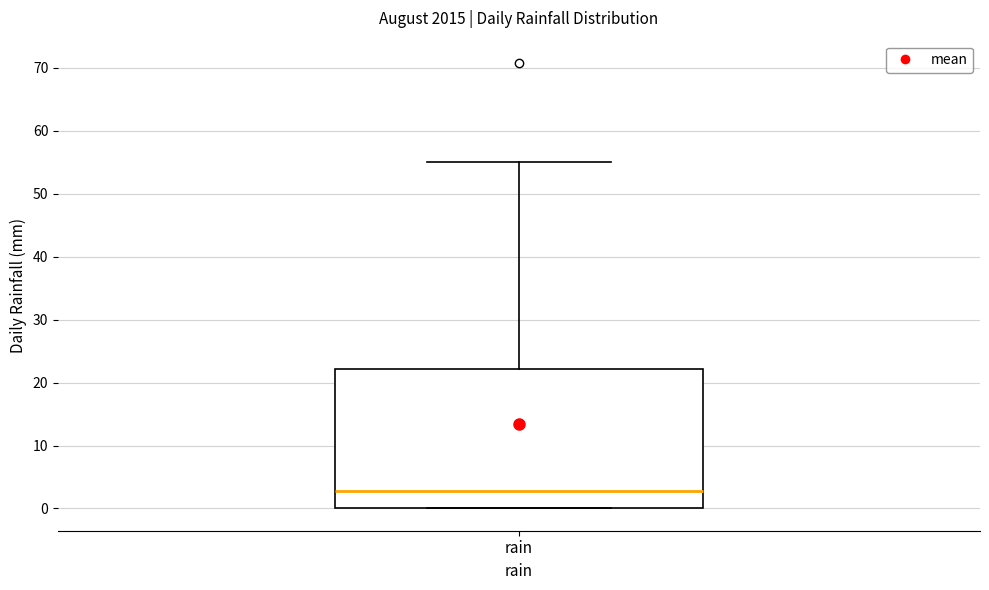

Where is the upper edge of the box for rain on the y-axis? The values are not printed on the chart, so give them approximately, as read against the axis.

22